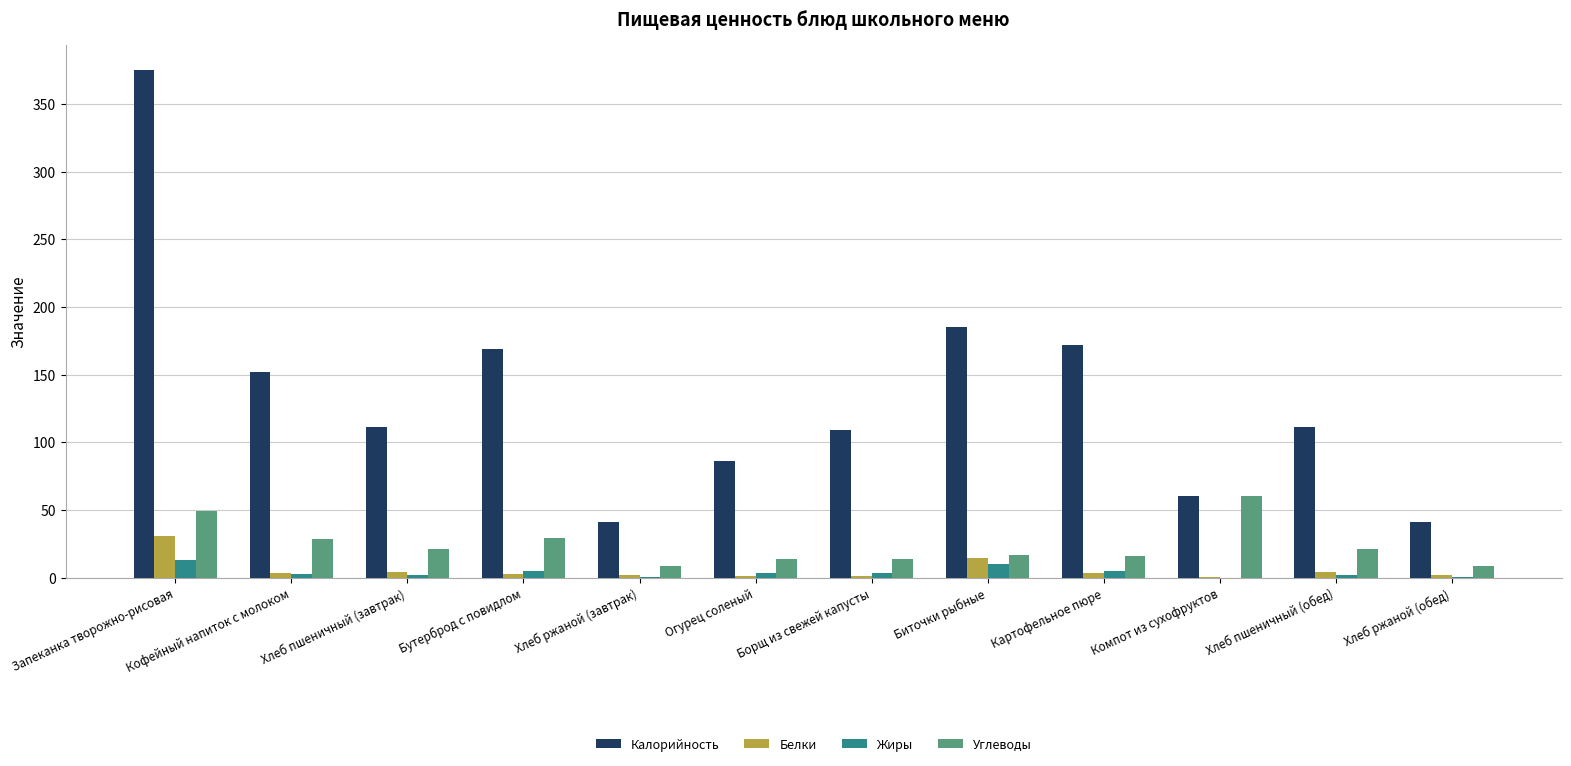

At which label does Белки reach its peak?

Запеканка творожно-рисовая